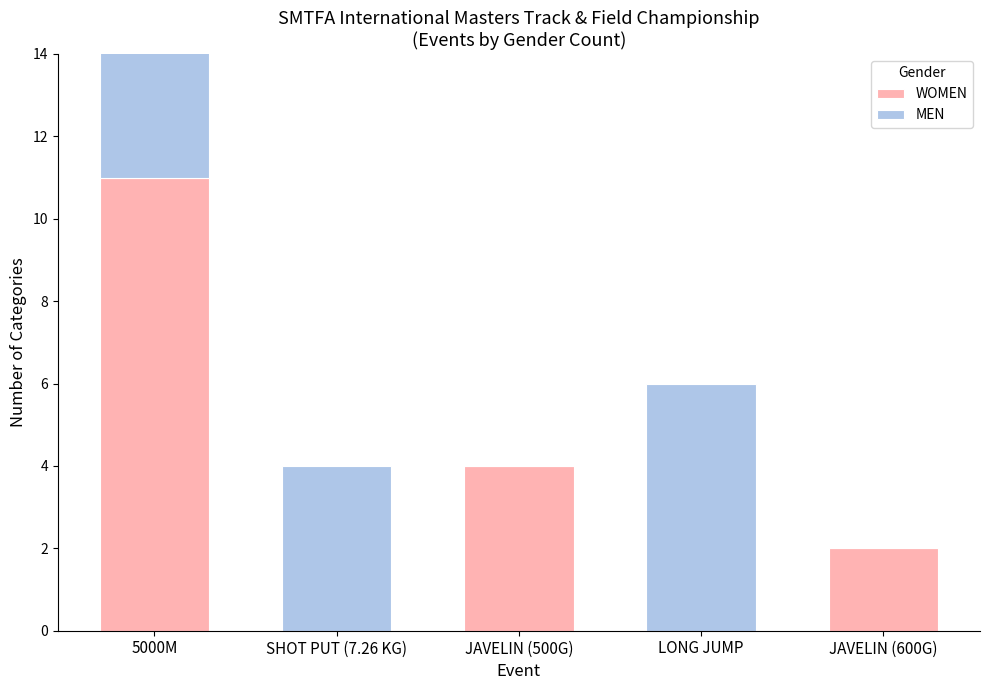

How many positive values does the WOMEN series have?

3